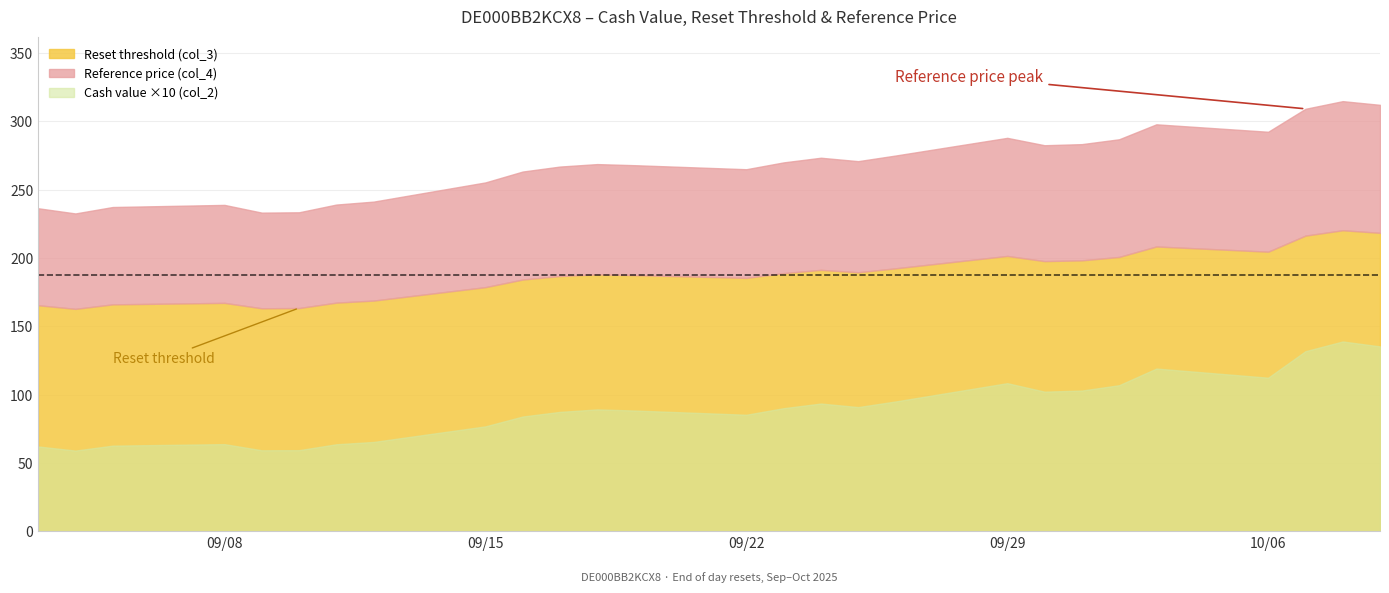

Does the chart display data point markers on the line(s)?

No